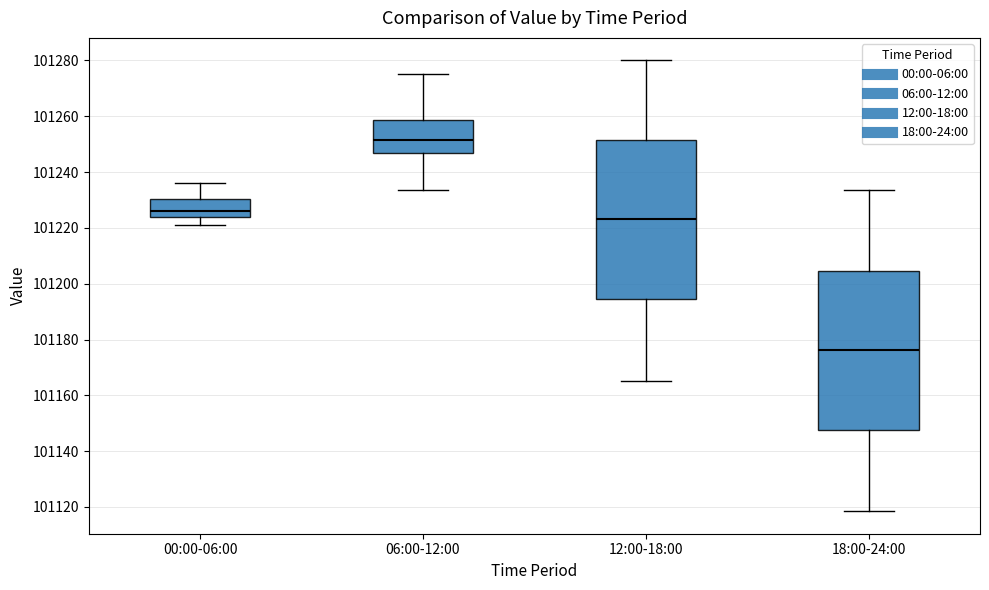

Which box's median line is the highest?

06:00-12:00